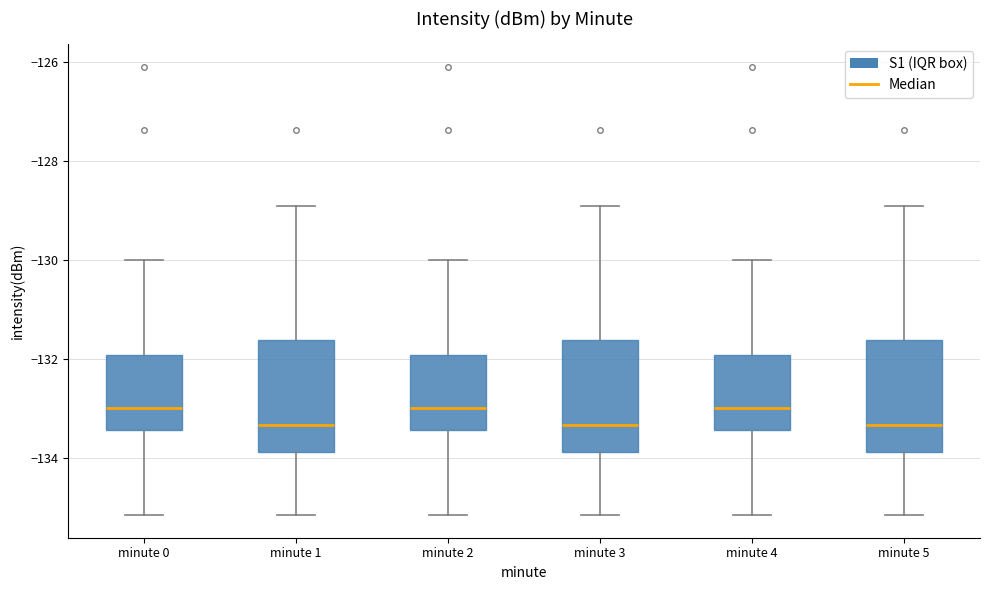

Reading left to right, read every box against the y-axis: the position of its median line, the range the box covers, and the ends of its whiskers. The values are not printed on the chart, so give them approximately, as read against the axis.

minute 0: median -133.0, box -133.4 to -132.0, whiskers -135.2 to -130.0
minute 1: median -133.4, box -133.8 to -131.6, whiskers -135.2 to -129.0
minute 2: median -133.0, box -133.4 to -132.0, whiskers -135.2 to -130.0
minute 3: median -133.4, box -133.8 to -131.6, whiskers -135.2 to -129.0
minute 4: median -133.0, box -133.4 to -132.0, whiskers -135.2 to -130.0
minute 5: median -133.4, box -133.8 to -131.6, whiskers -135.2 to -129.0